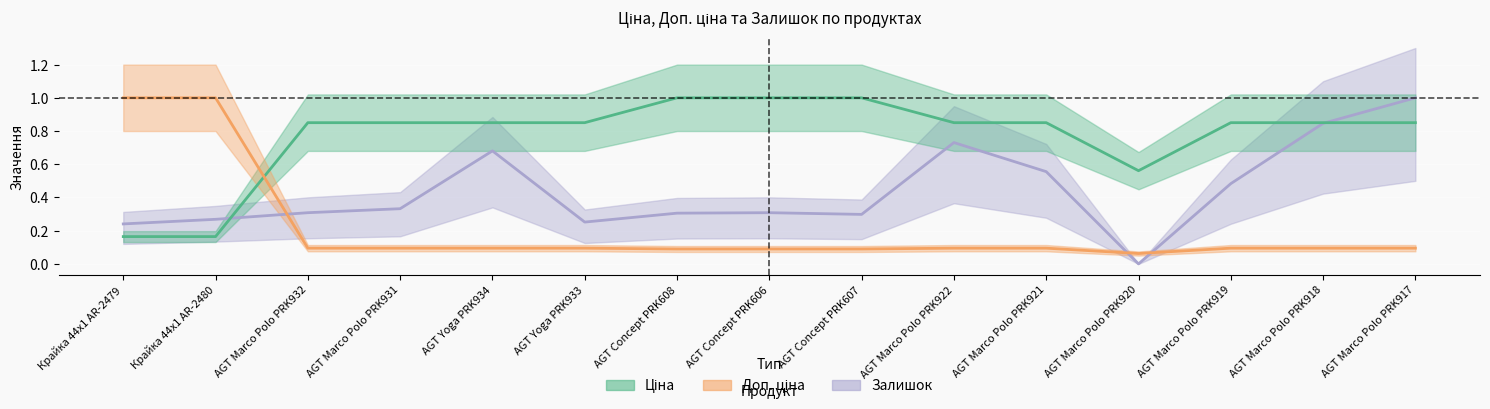

At how many categories does at least one series exceed 0?

15